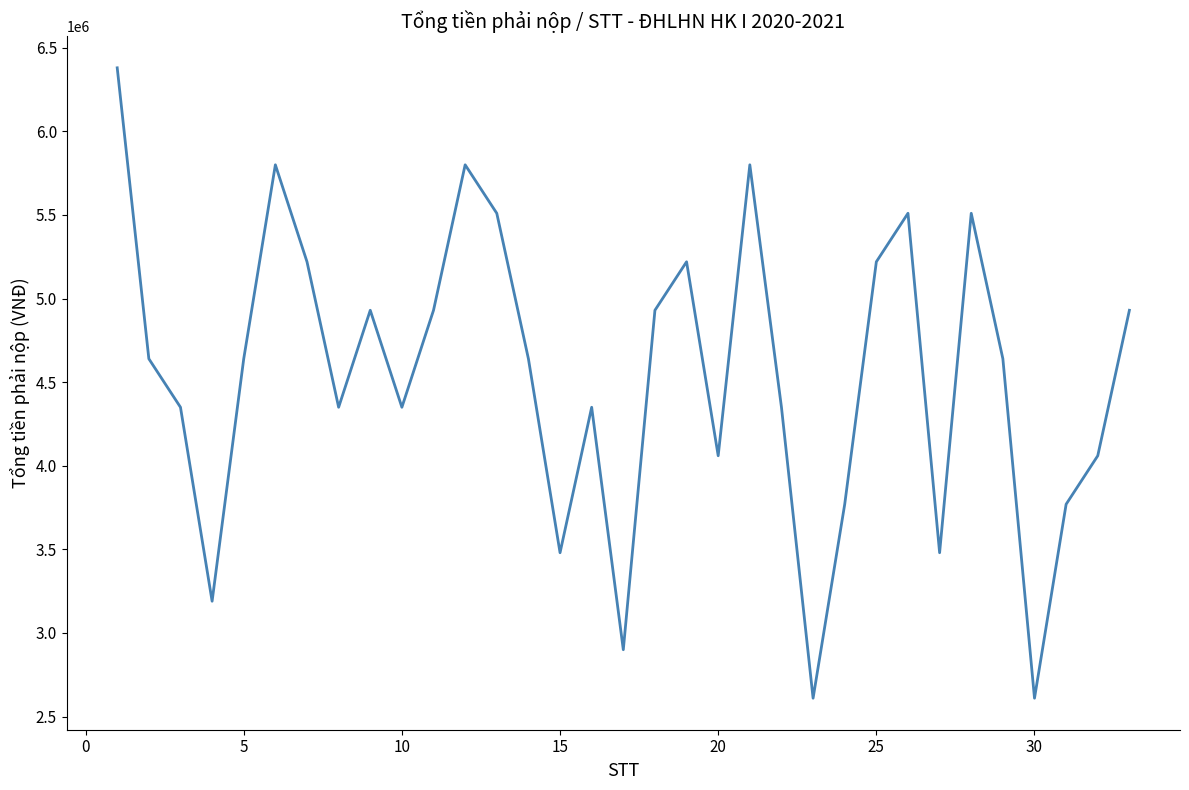

What is the difference between the maximum and minimum values?

3770000